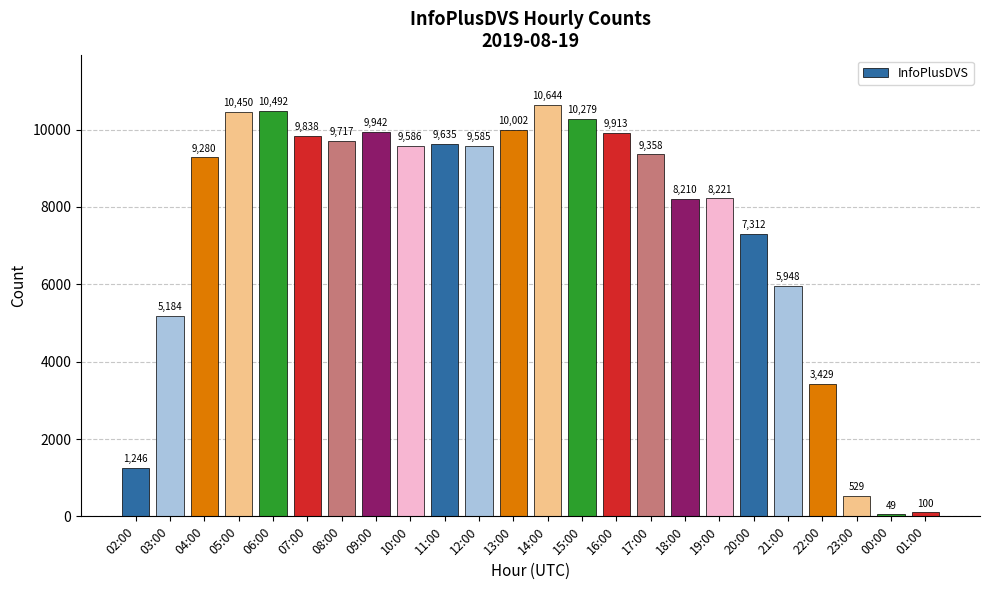

At which label is the value closest to 5346?

03:00